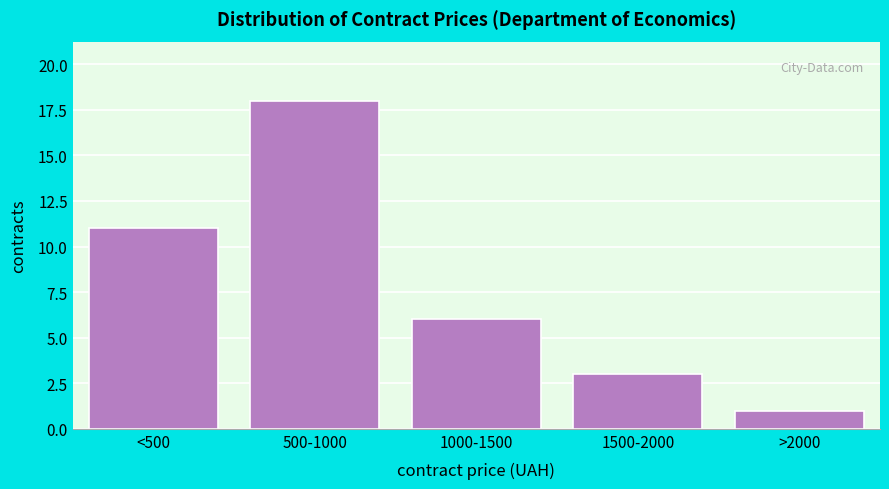

Reading right to left, extract all data points from this chart.

>2000=1	1500-2000=3	1000-1500=6	500-1000=18	<500=11